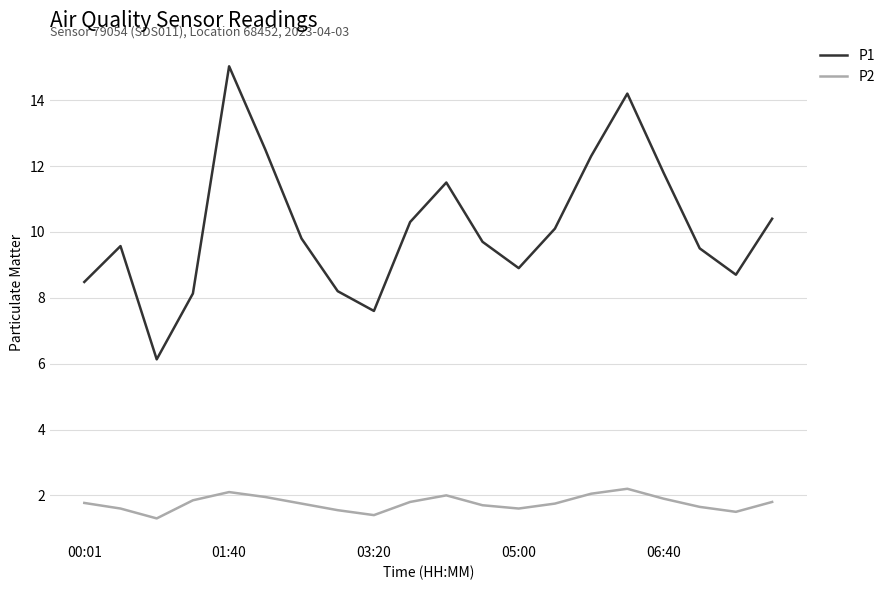

Rank the series by their maximum value, from lowest to highest.

P2, P1